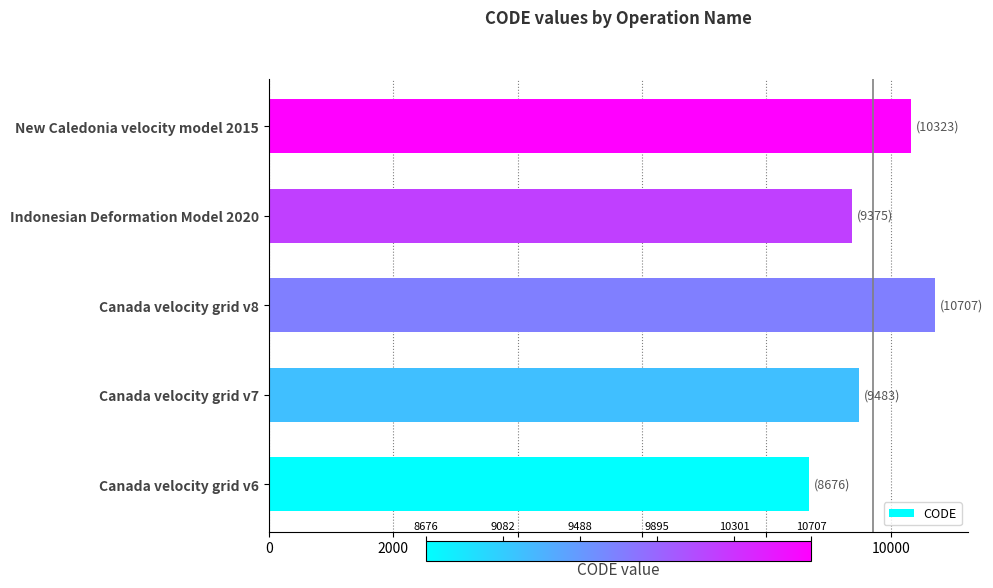

What is the average value?

9713